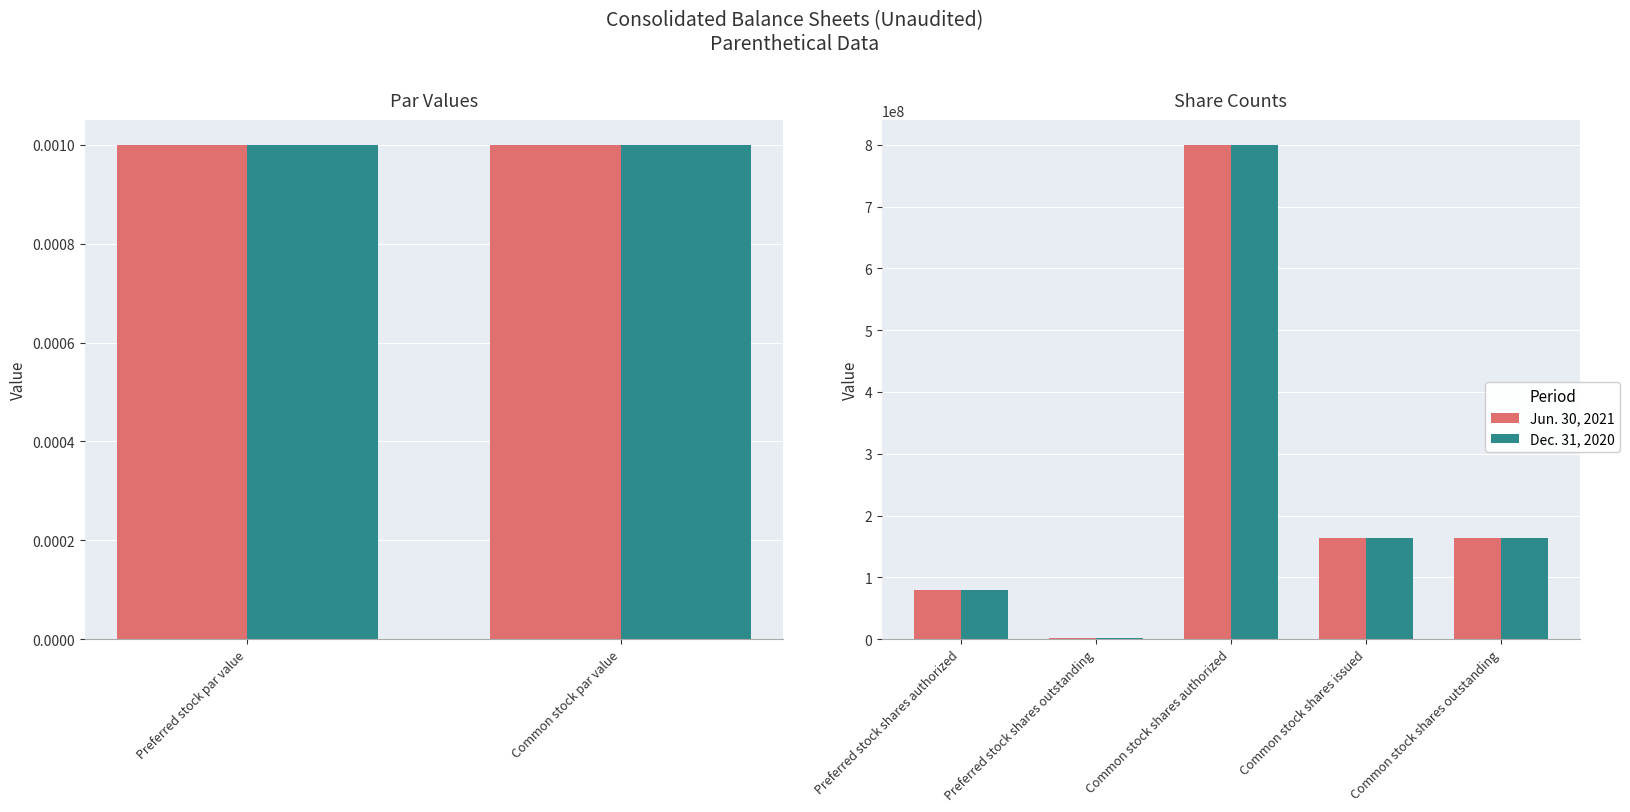

At Common stock shares outstanding, list the series in order from smallest to largest.

Jun. 30, 2021, Dec. 31, 2020